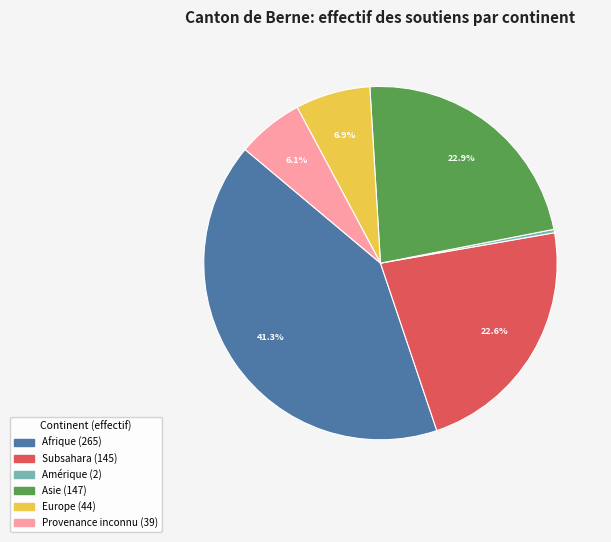

Is there a majority slice in this chart?

No